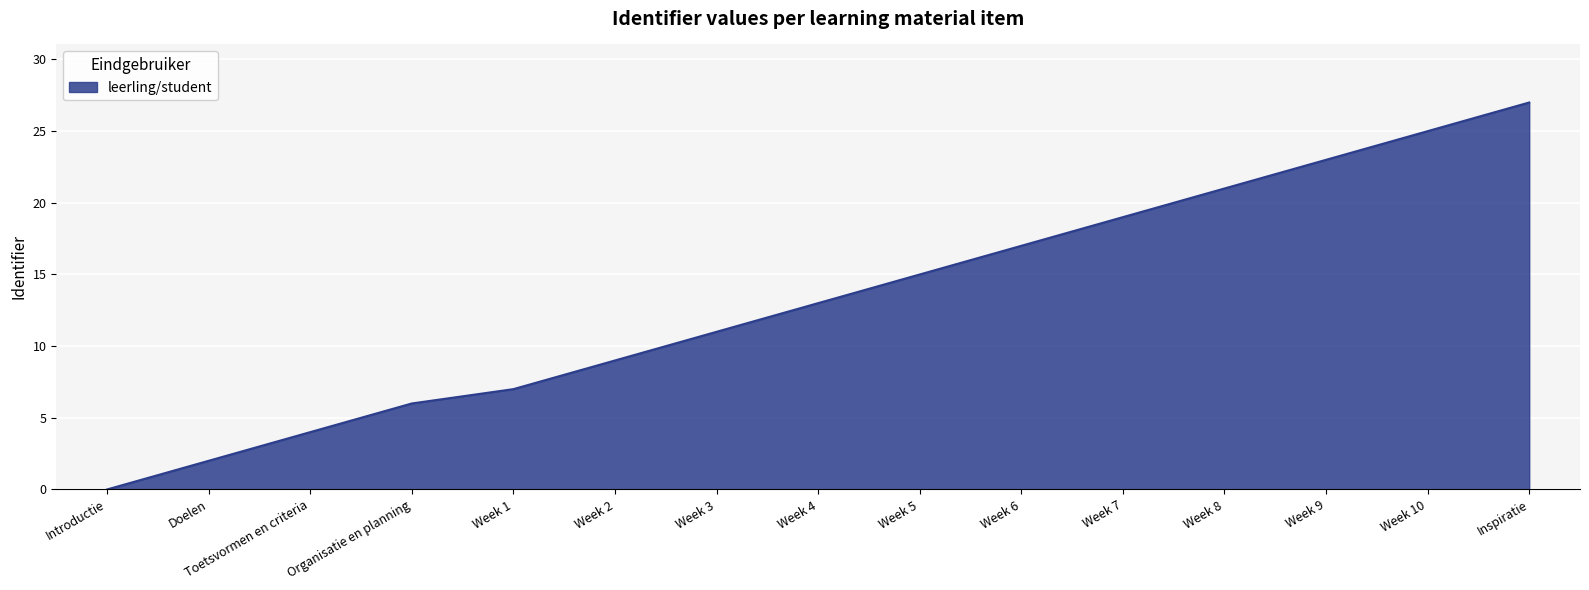

Is it true that the value at Week 3 is 11?

True